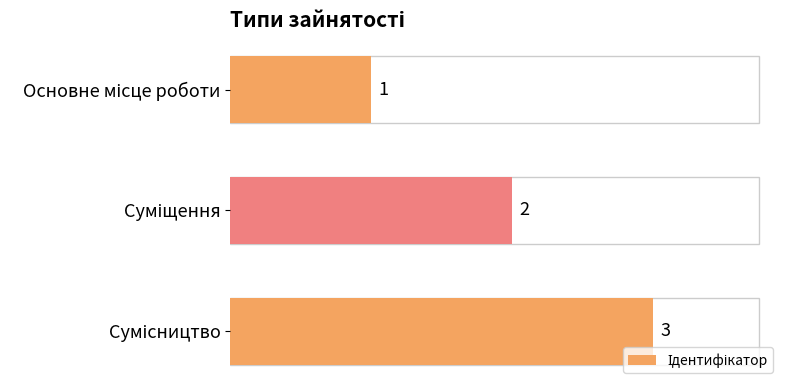

Does the chart contain stacked bars?

No